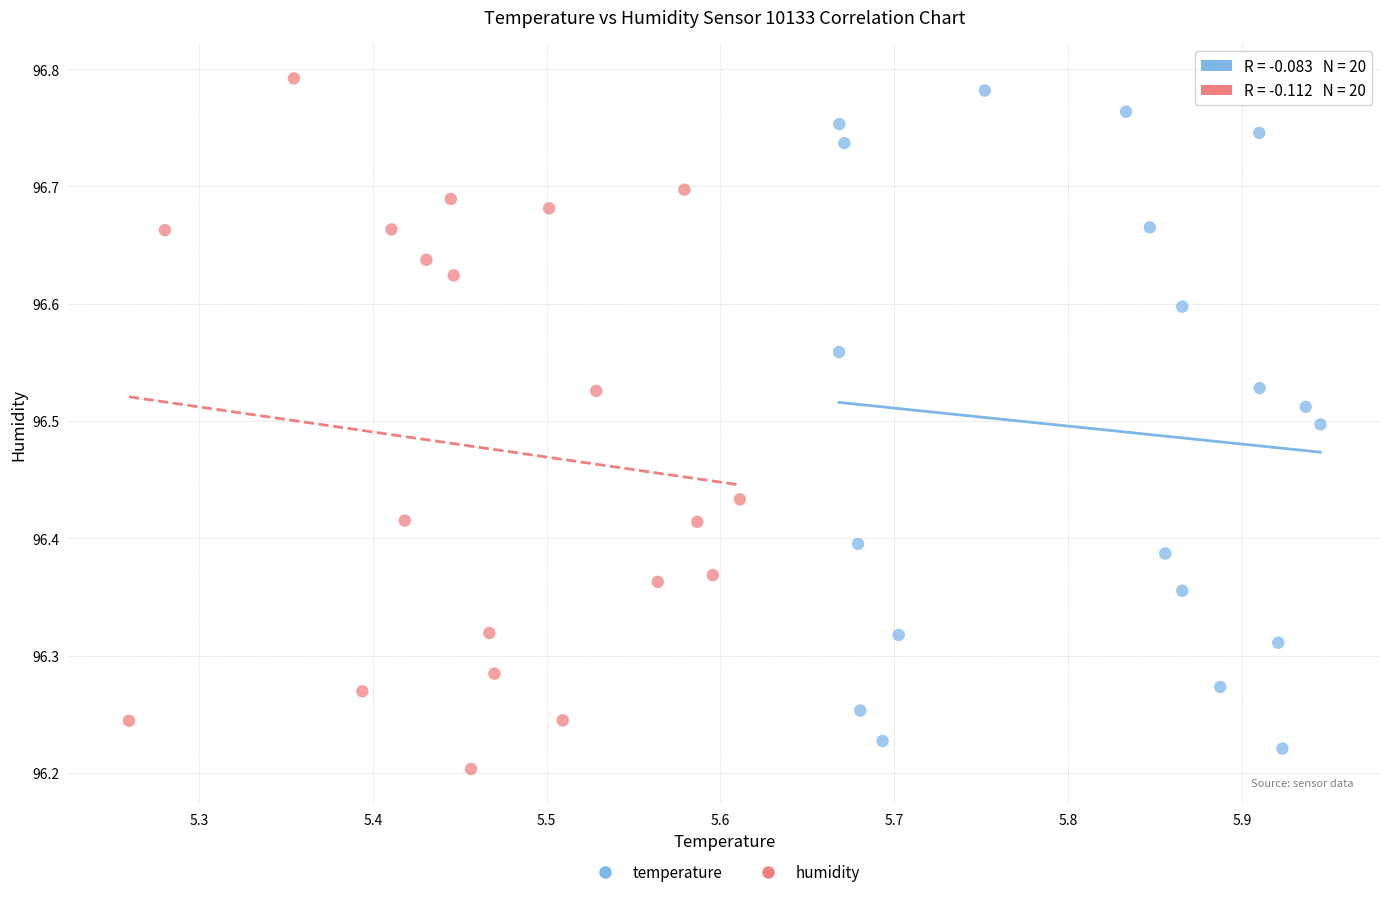

Which series reaches the minimum Y coordinate?

humidity